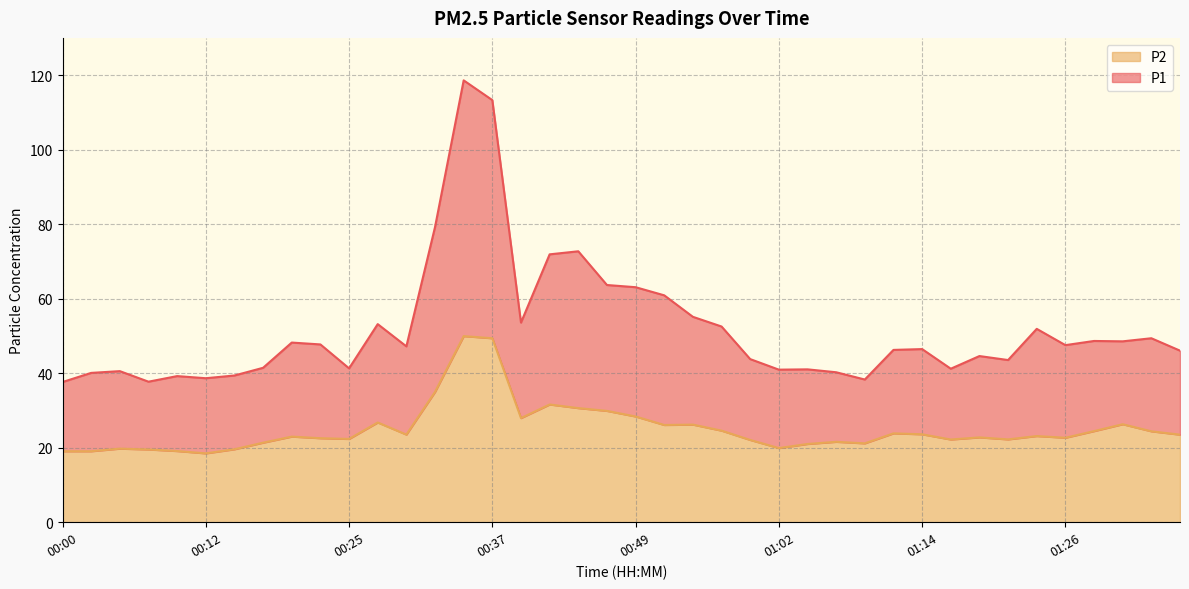

What value does the P2 series have at 00:17?

21.4